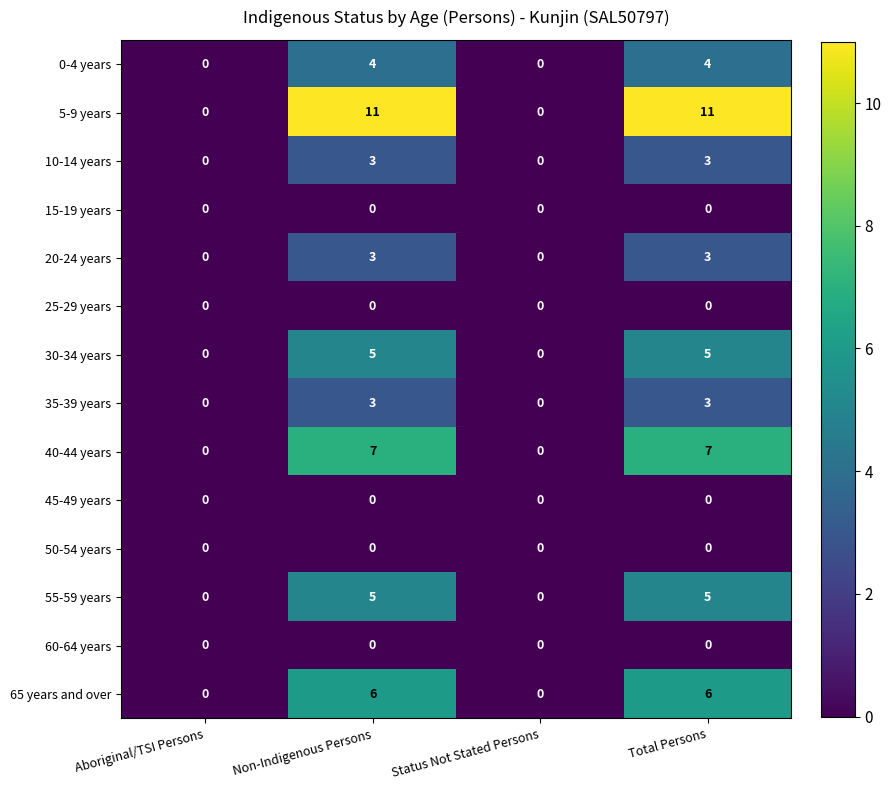

How many values in 65 years and over are above zero?

2